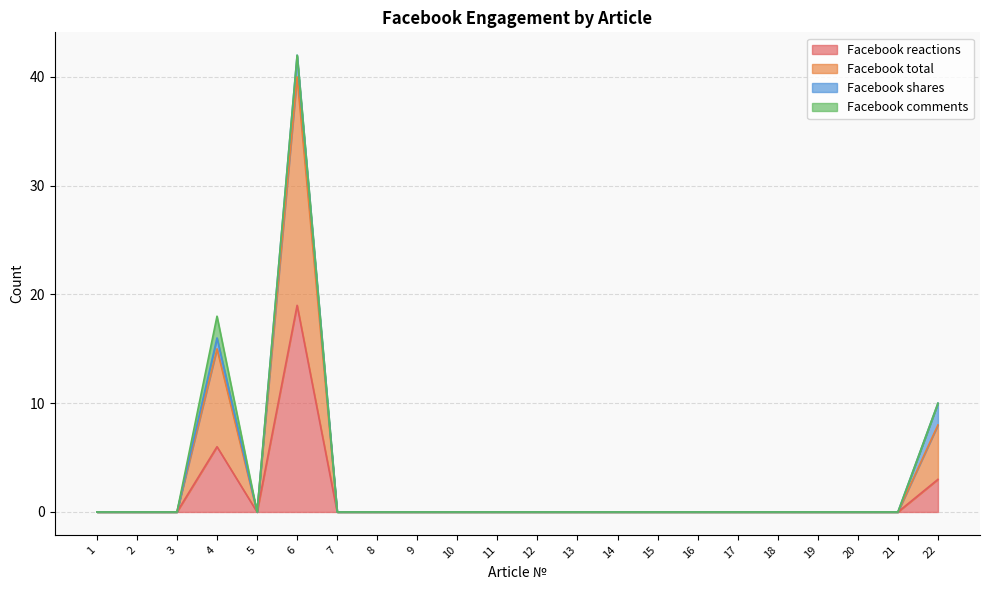

Does the chart display data point markers on the line(s)?

No